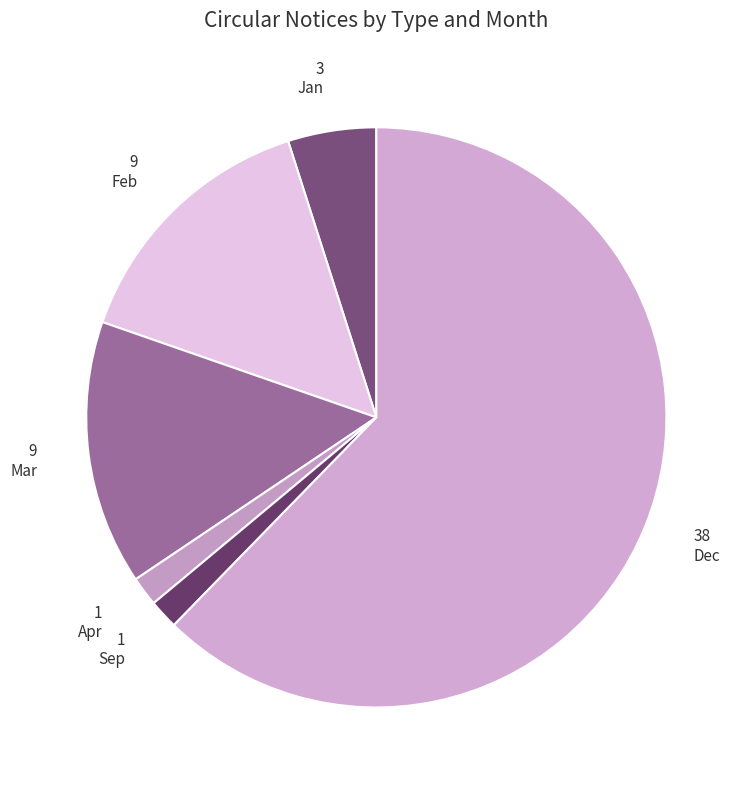

Which category has the biggest portion of the pie?

Dec